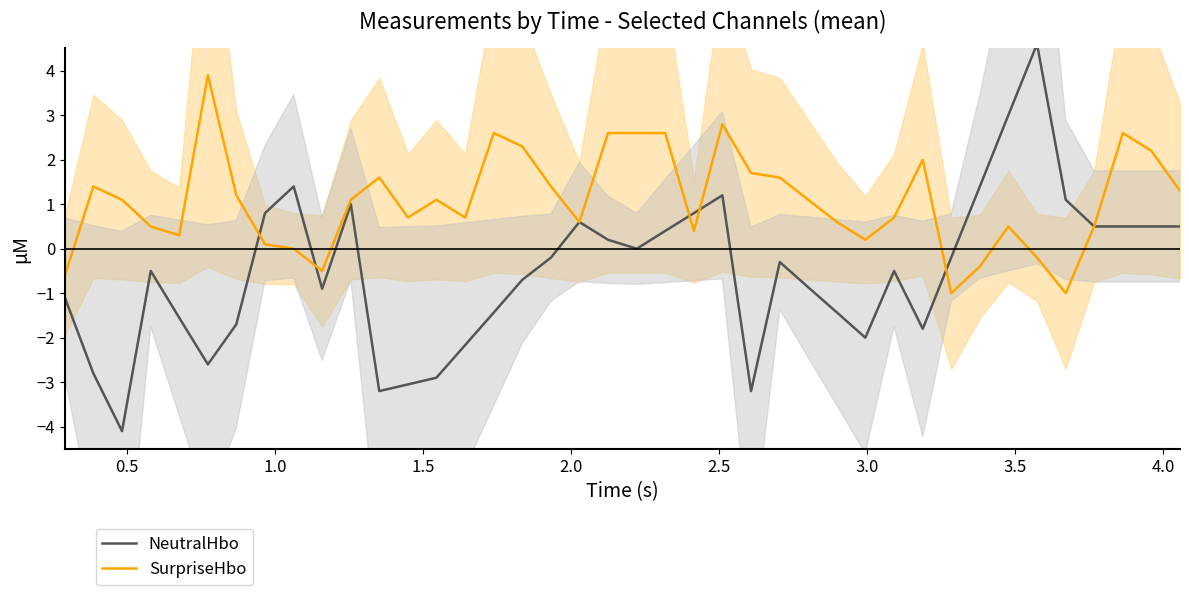

What is the lowest value of the SurpriseHbo series?

-1.0